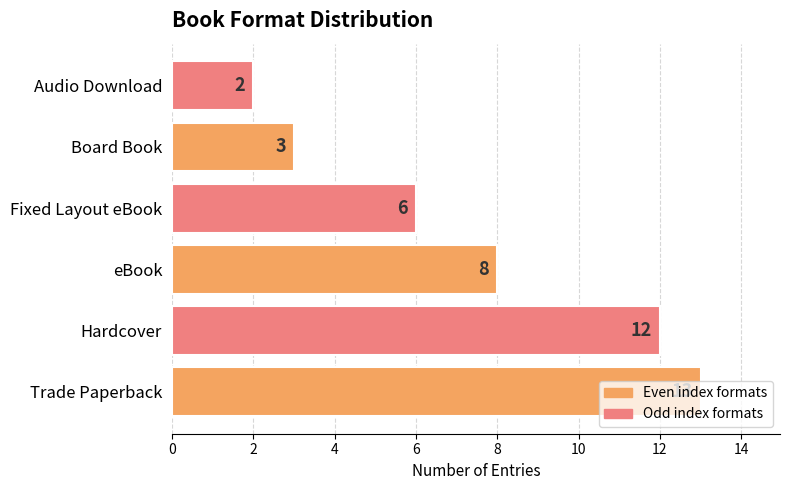

List the labels in order of value, largest first.

Trade Paperback, Hardcover, eBook, Fixed Layout eBook, Board Book, Audio Download